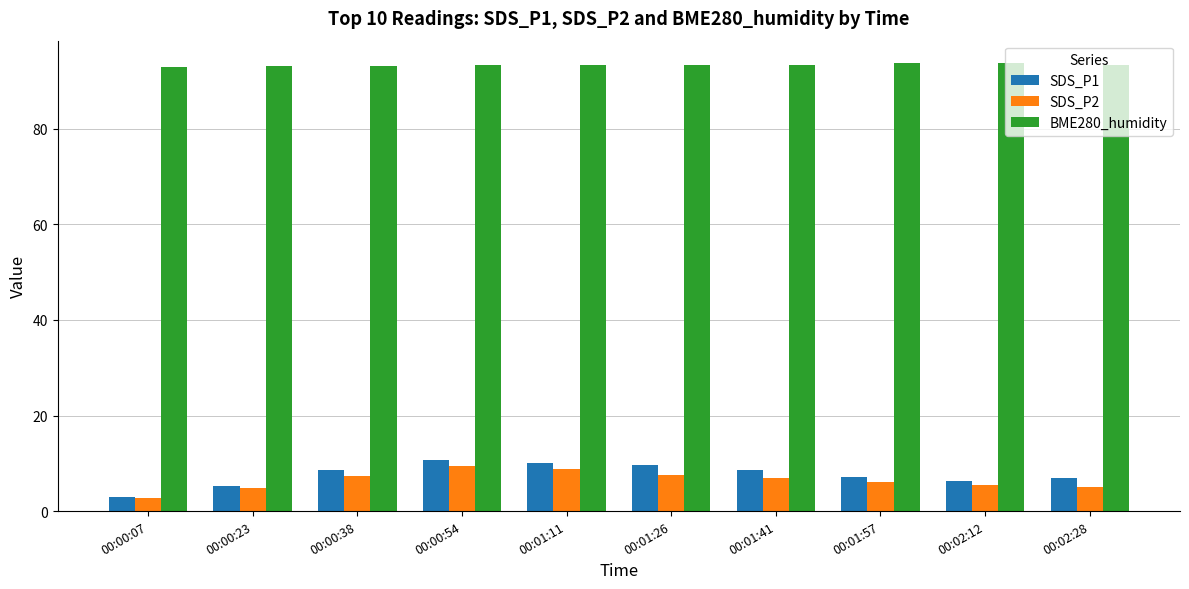

How many groups of bars are there?

10